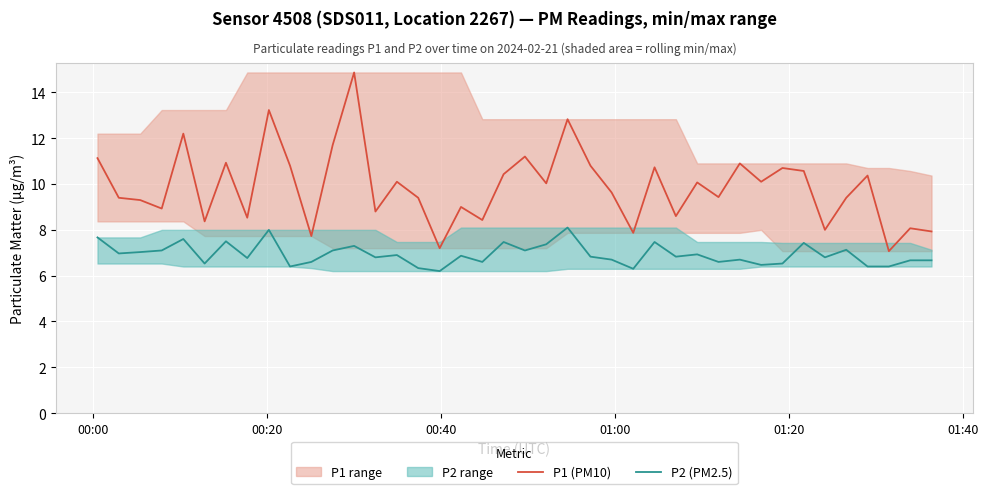

True or false: P1 (PM10) has more than 0 points higher than both neighbors.

True